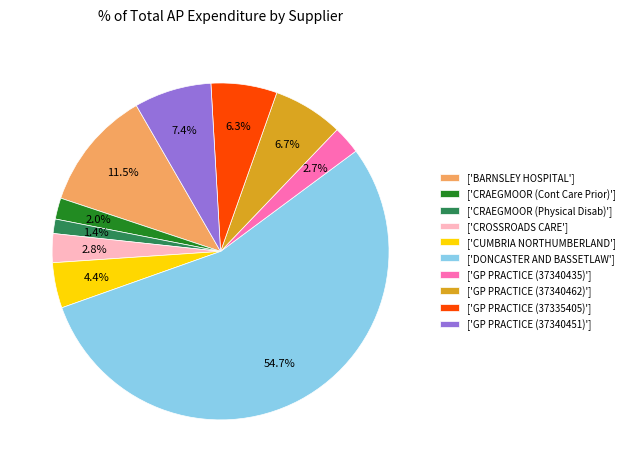

Which category has the biggest portion of the pie?

['DONCASTER AND BASSETLAW']